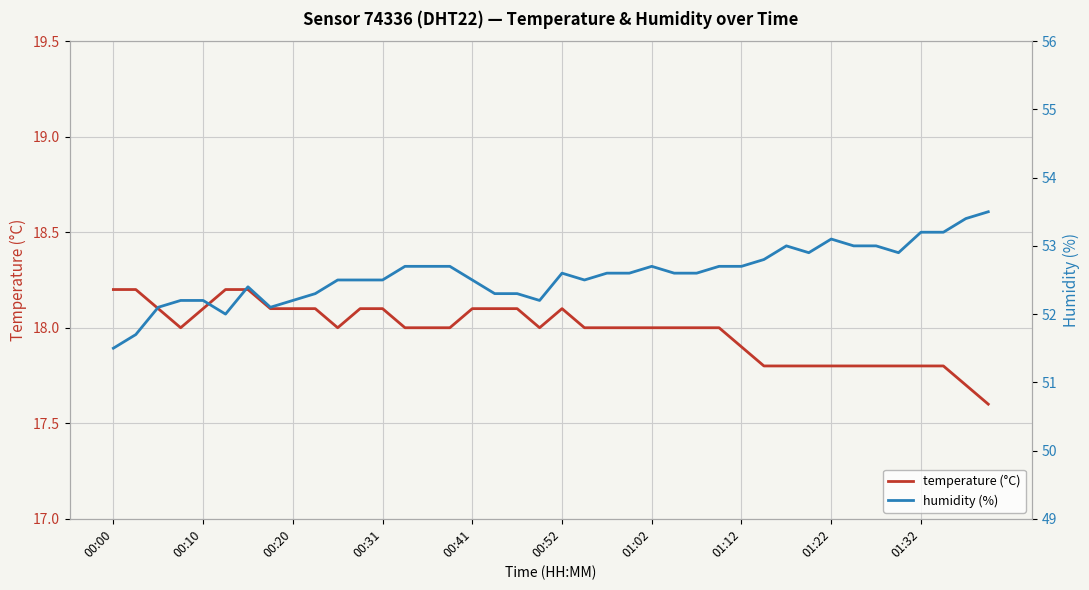

Count the temperature (°C) values in the range 17 to 18.

25